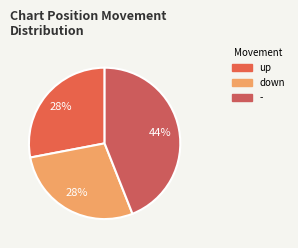

How many slices are in this pie chart?

3